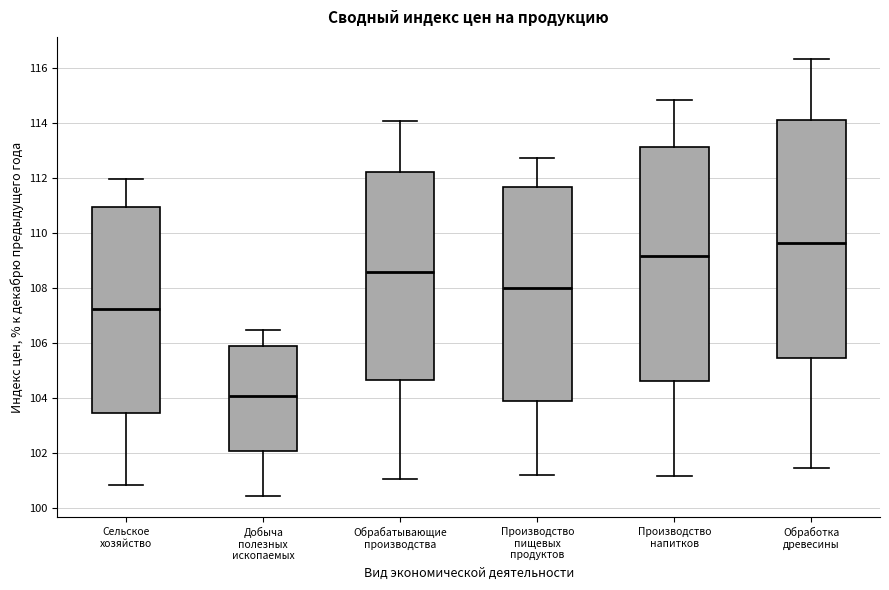

Reading left to right, read every box against the y-axis: the position of its median line, the range the box covers, and the ends of its whiskers. The values are not printed on the chart, so give them approximately, as read against the axis.

Сельское хозяйство: median 107.2, box 103.4 to 111.0, whiskers 100.8 to 112.0
Добыча полезных ископаемых: median 104.0, box 102.0 to 106.0, whiskers 100.4 to 106.4
Обрабатывающие производства: median 108.6, box 104.6 to 112.2, whiskers 101.0 to 114.0
Производство пищевых продуктов: median 108.0, box 104.0 to 111.6, whiskers 101.2 to 112.8
Производство напитков: median 109.2, box 104.6 to 113.2, whiskers 101.2 to 114.8
Обработка древесины: median 109.6, box 105.4 to 114.2, whiskers 101.4 to 116.4